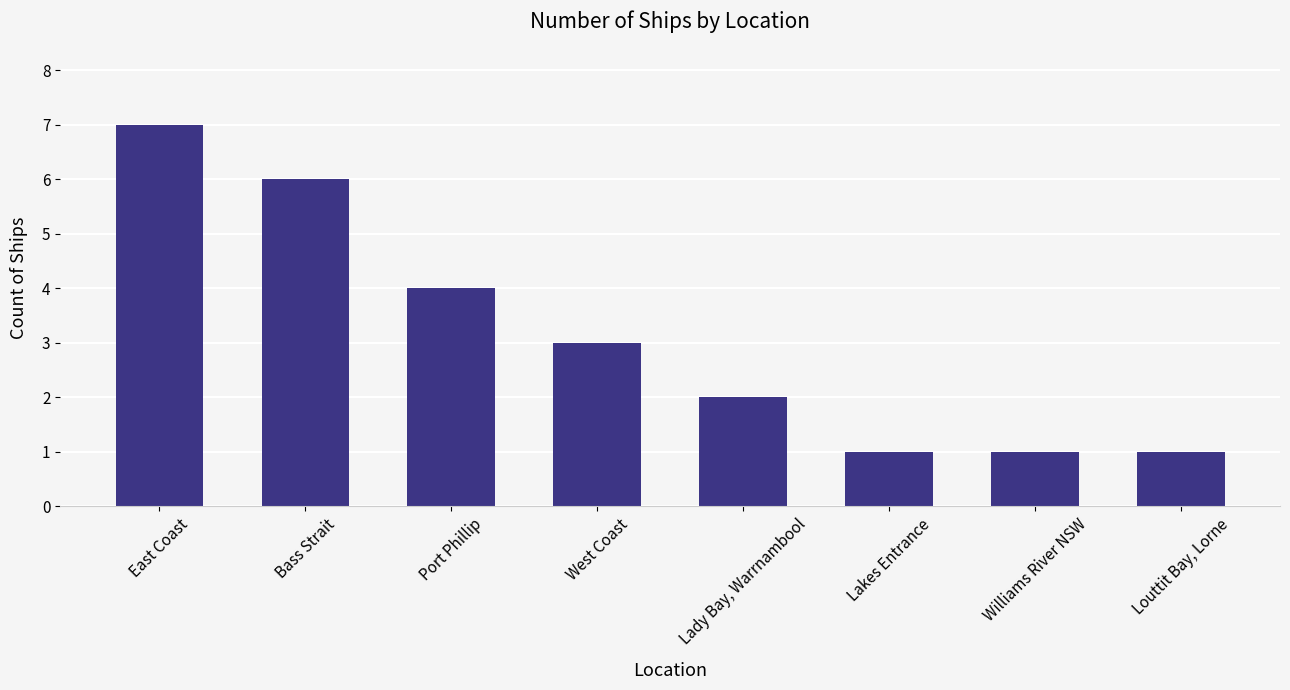

Reading left to right, what are all the values shown in this chart?

7	6	4	3	2	1	1	1